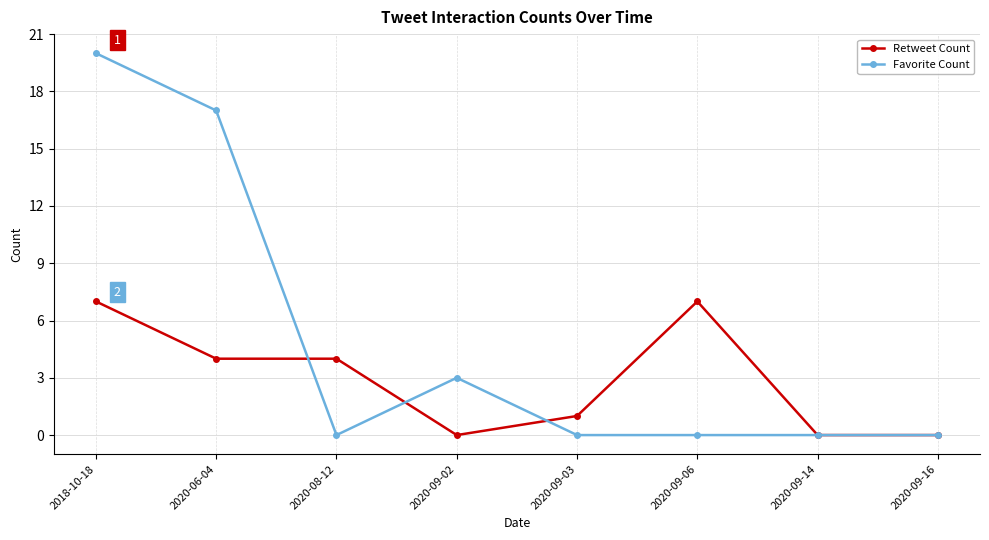

Reading right to left, what are all the values shown in this chart?

Retweet Count: 0	0	7	1	0	4	4	7
Favorite Count: 0	0	0	0	3	0	17	20